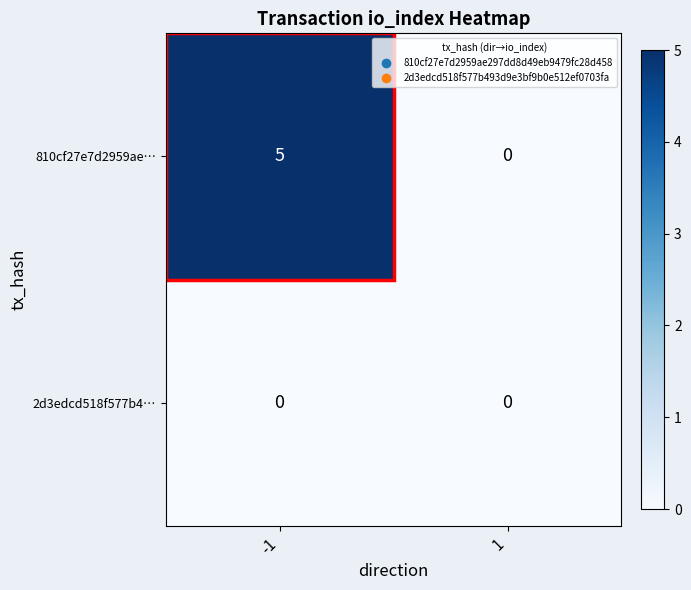

Is it true that 810cf27e7d2959ae… equals 2 at 1?

False